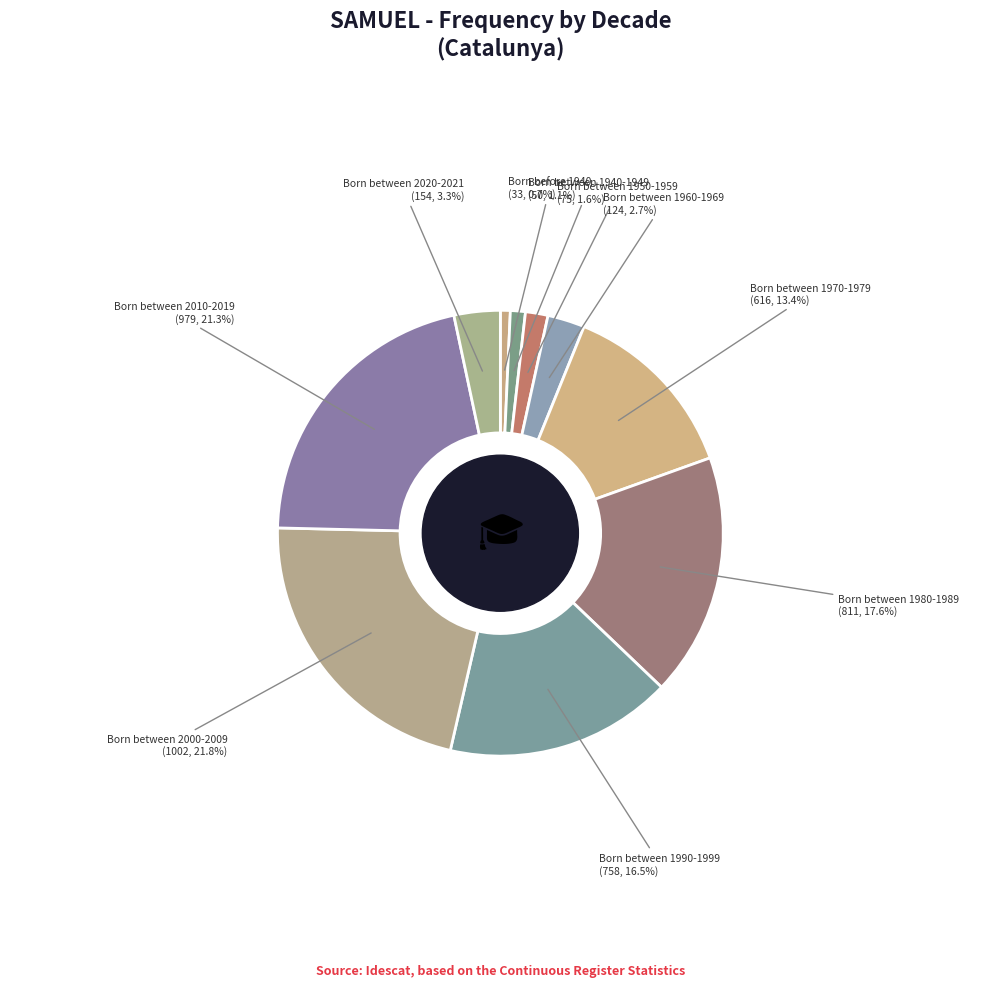

How many segments does this pie chart have?

10